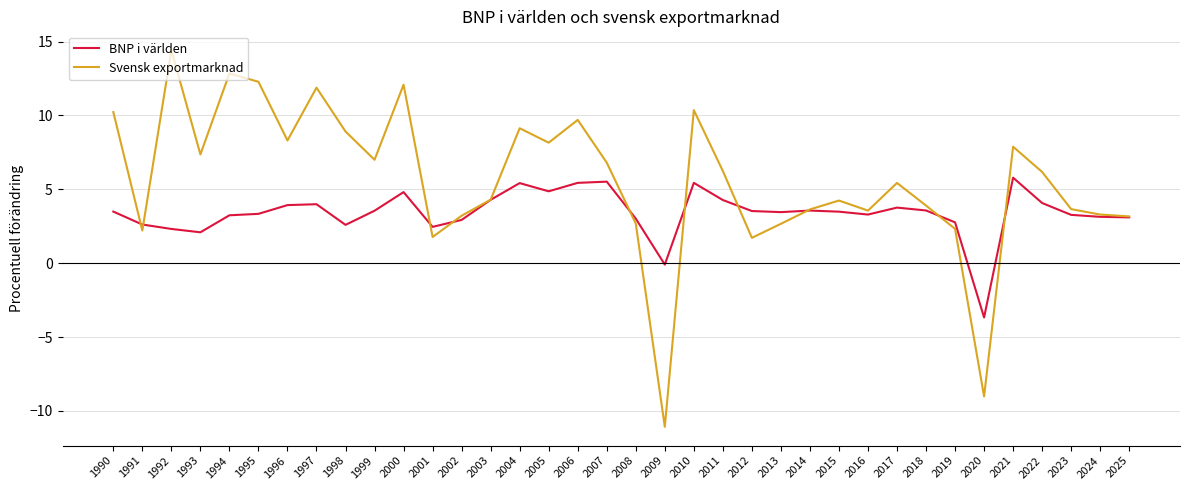

What is the sum of the BNP i världen values at 2006 and 2022?

9.5